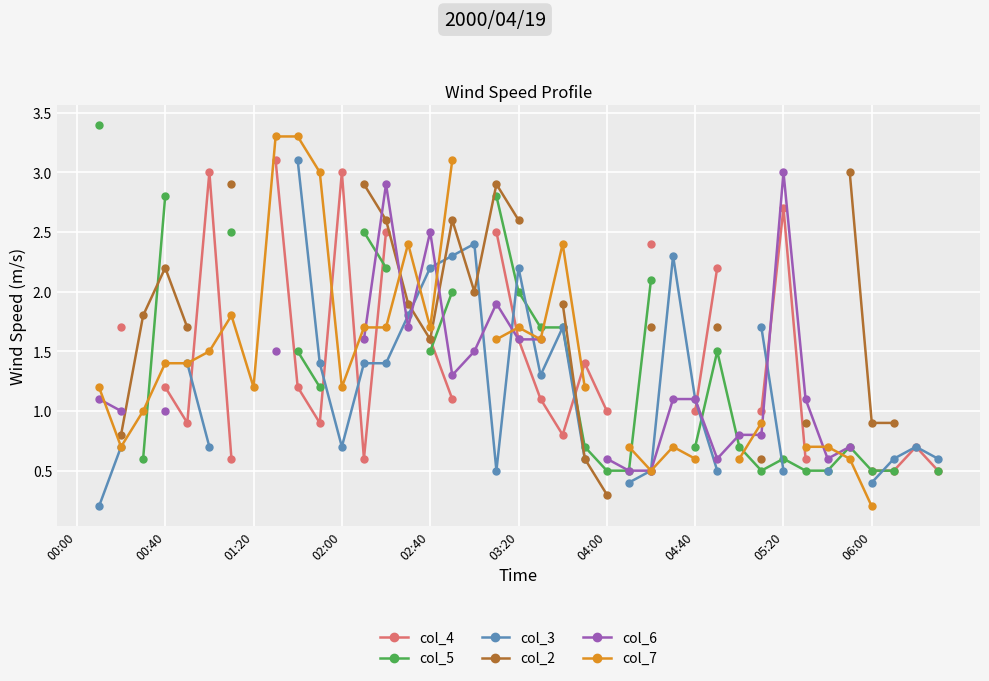

How many col_3 values are between 0 and 1?

15